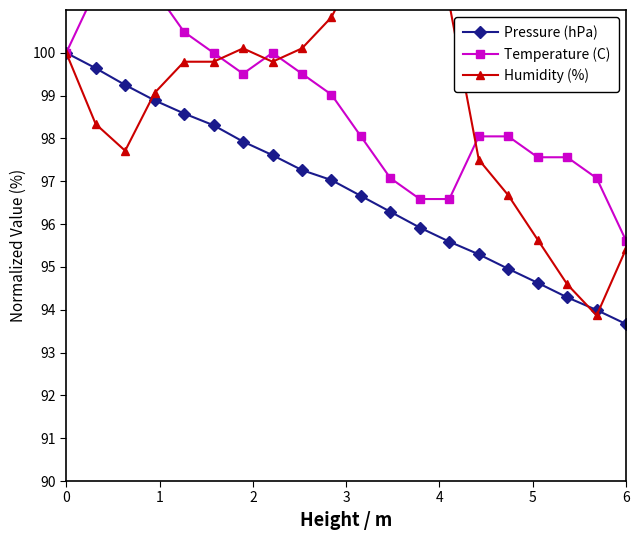

What is the minimum value for Pressure (hPa)?

93.7